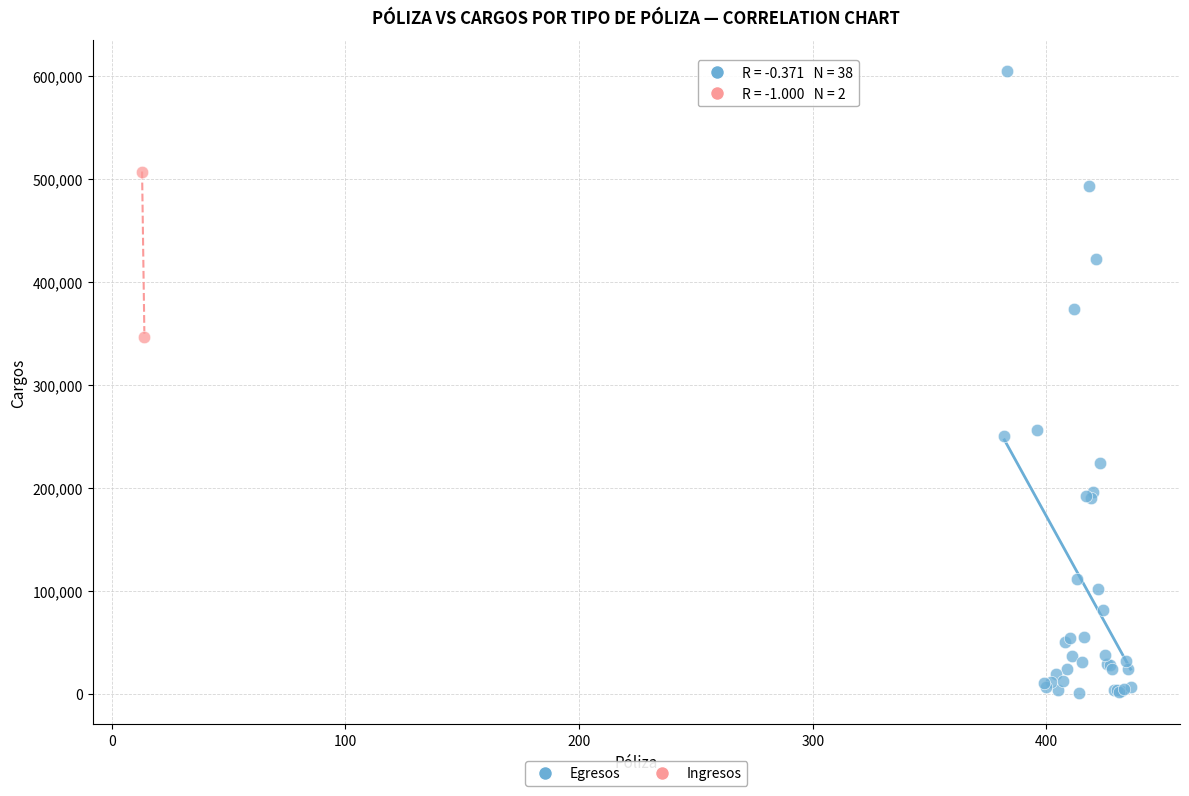

What are all the series names shown in the legend?

Egresos, Ingresos